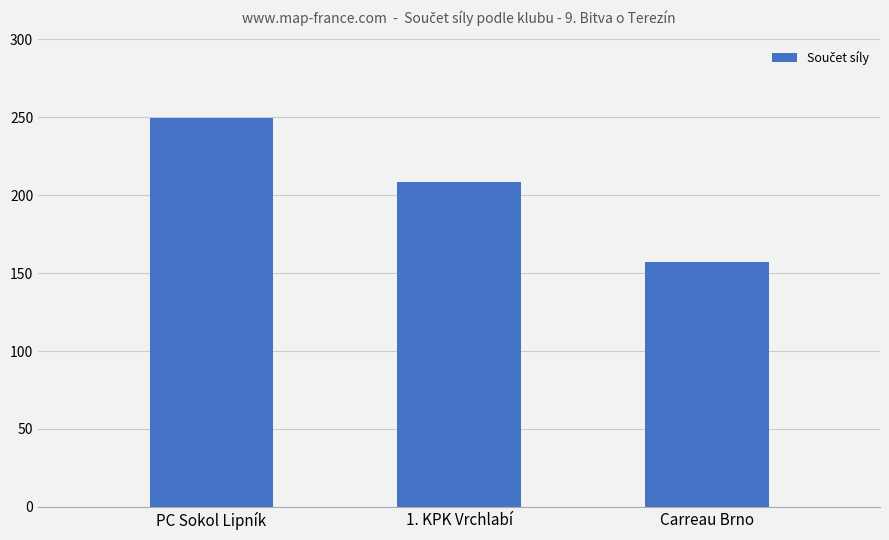

What value does the data have at 1. KPK Vrchlabí?

208.4